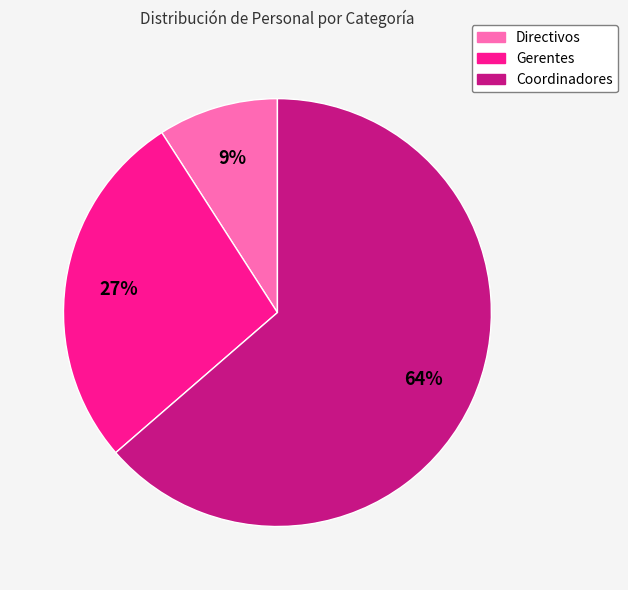

Do Coordinadores and Gerentes together represent more than half of the pie?

Yes